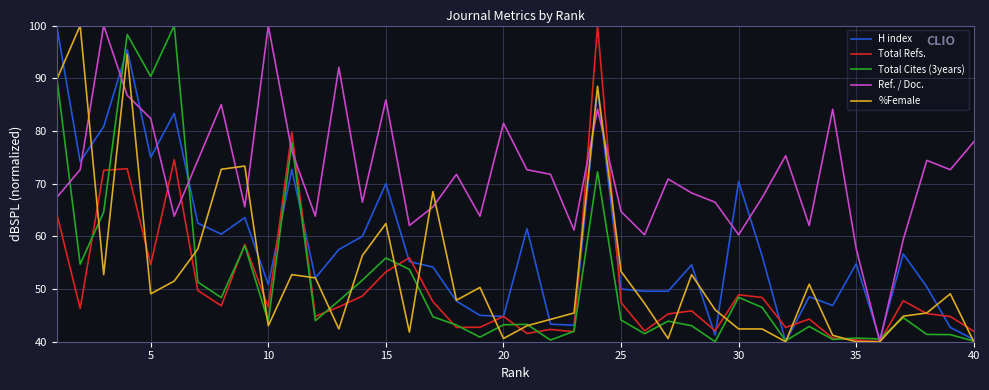

What is the maximum value shown in the chart?

100.0